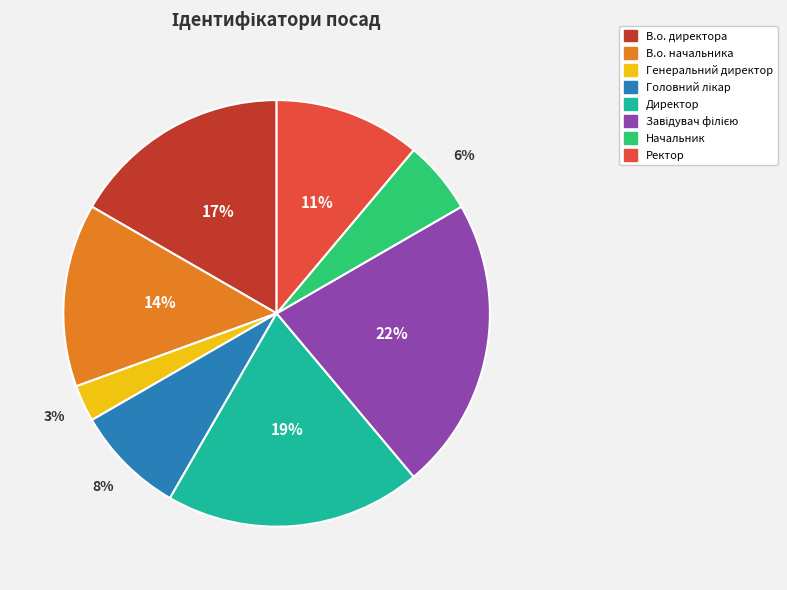

To the nearest percent, what is the difference between the largest and smallest slice percentages?

19%